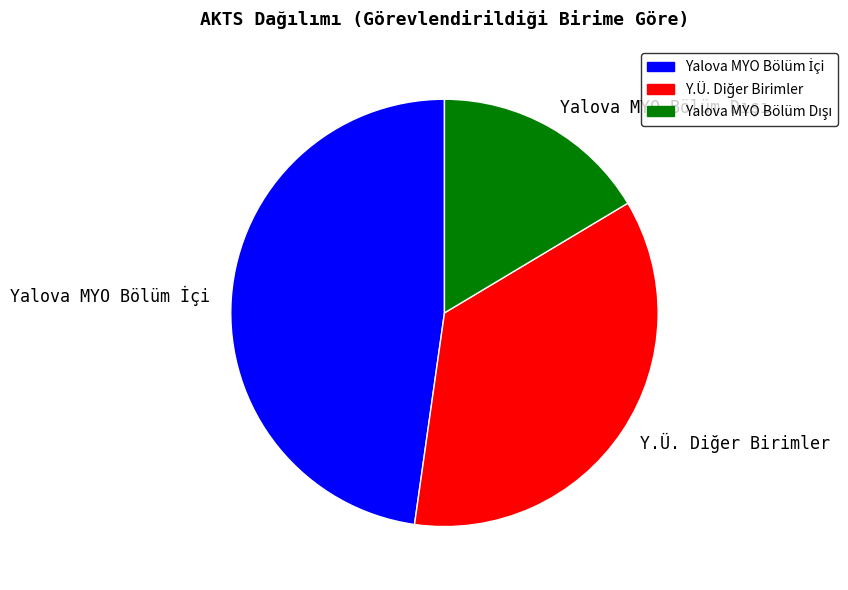

Does any single category account for the majority?

No